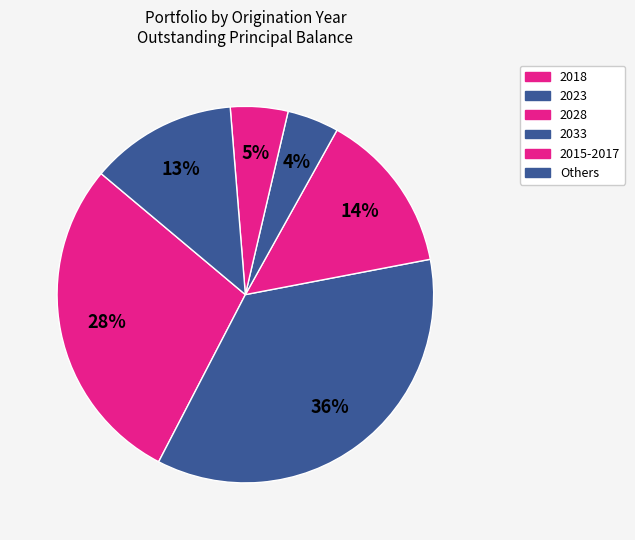

How many segments does this pie chart have?

6